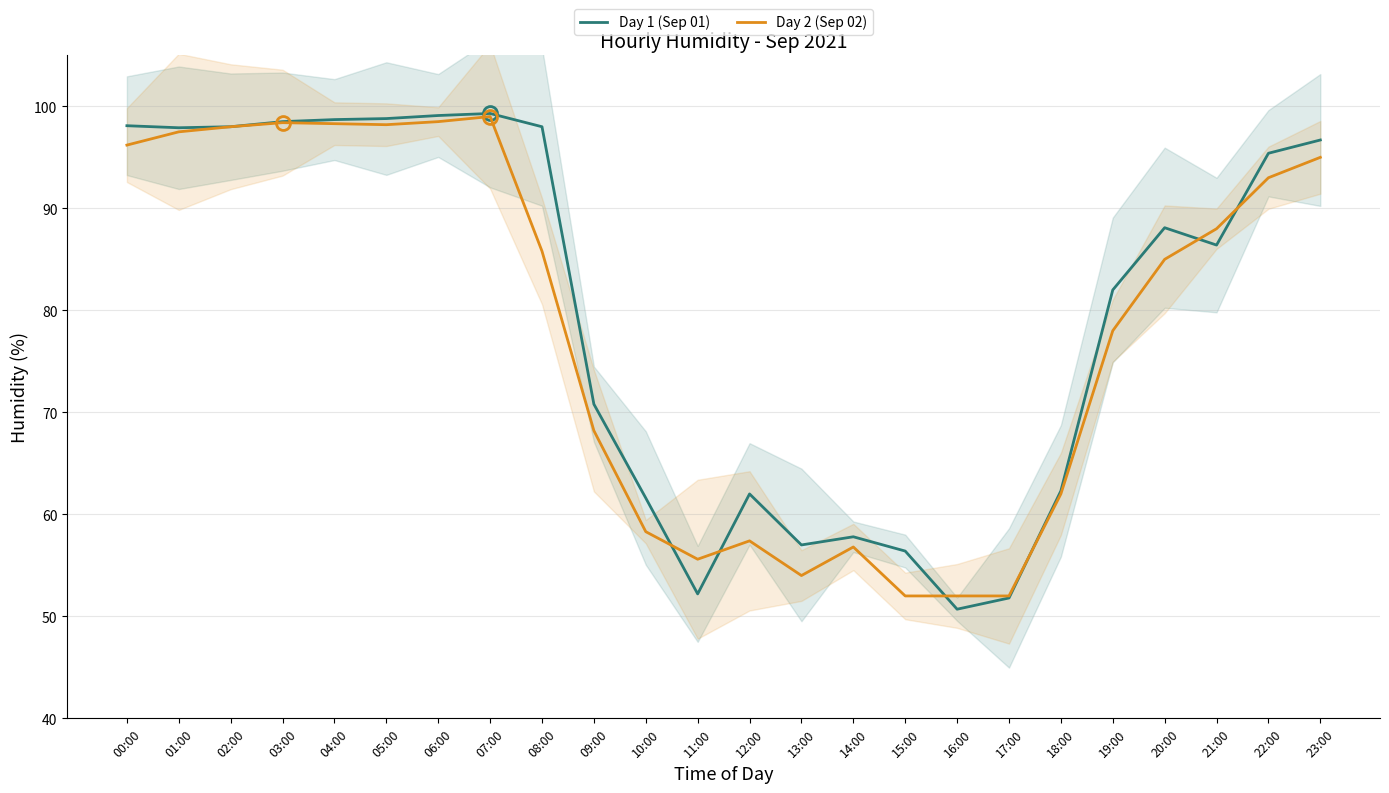

What is the approximate value of Day 2 (Sep 02) at 23:00?

95.0